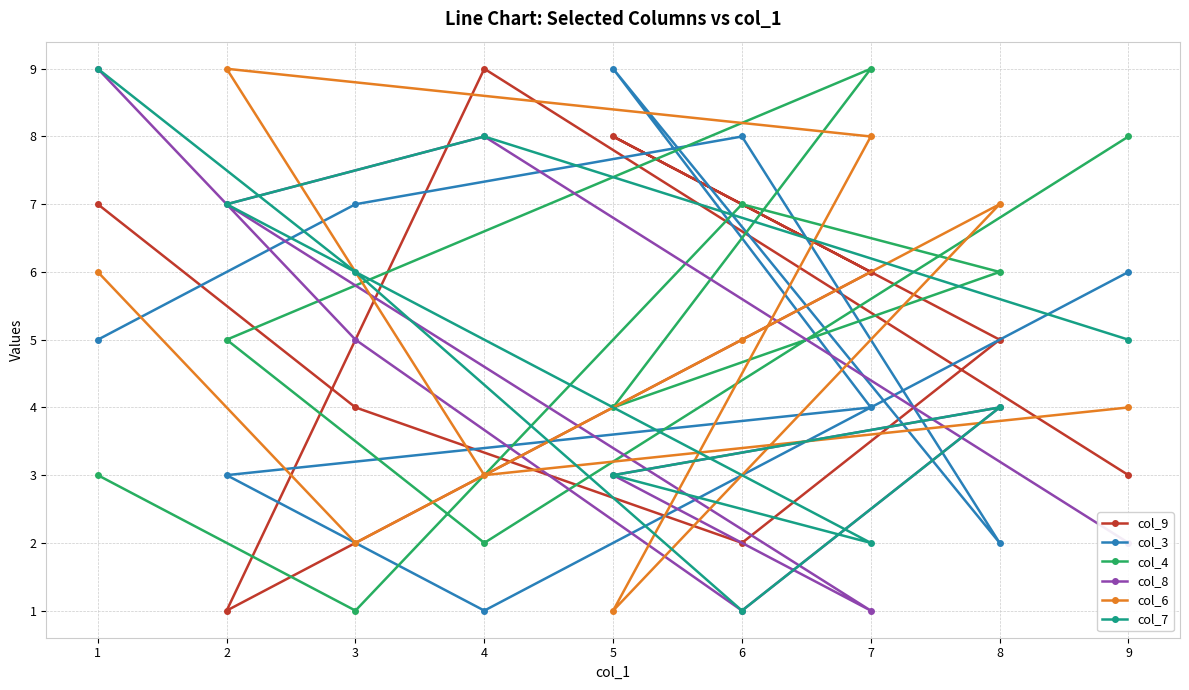

What is the average value of the col_8 series?

4